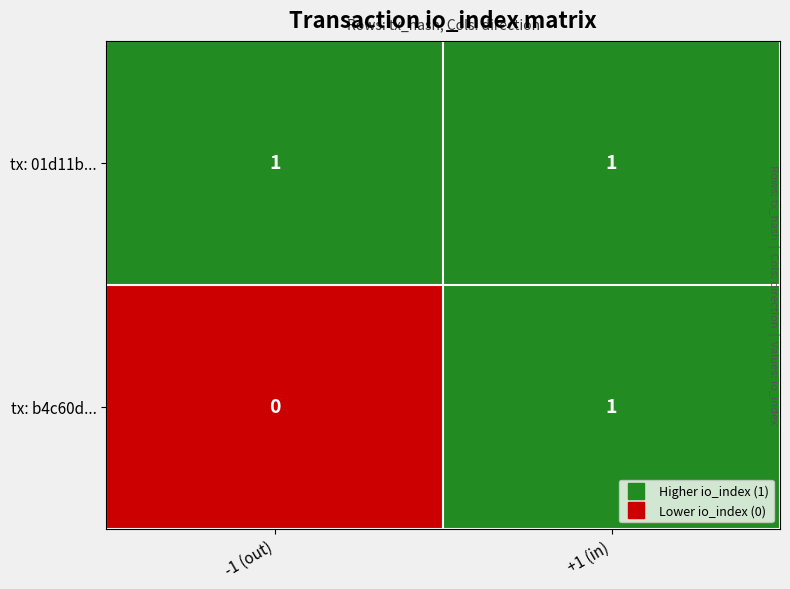

Which series has the largest total across all categories?

tx: 01d11b...